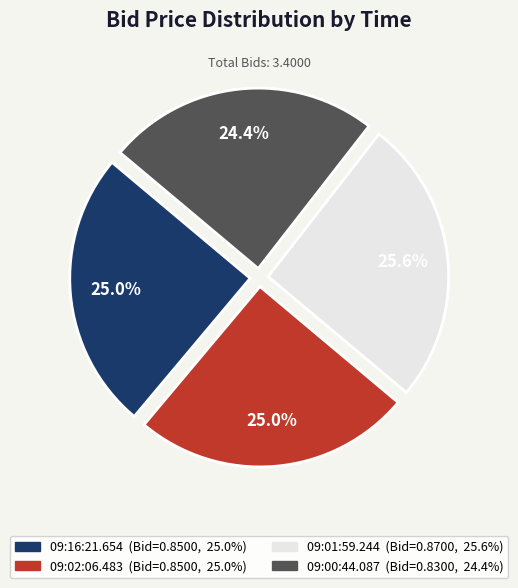

Does any single category account for the majority?

No